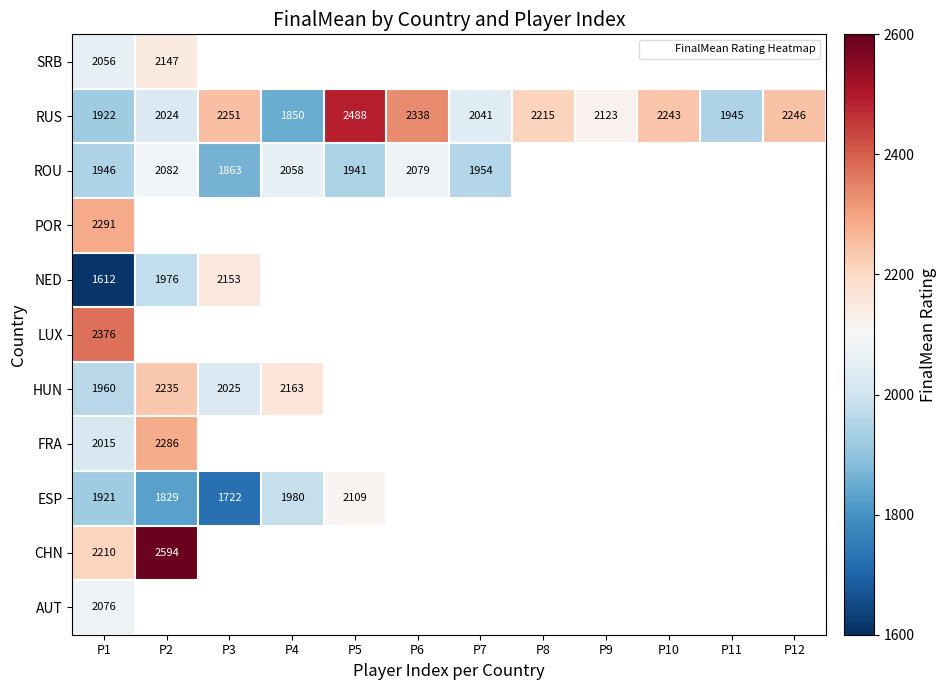

What is the sum of all RUS values?

25686